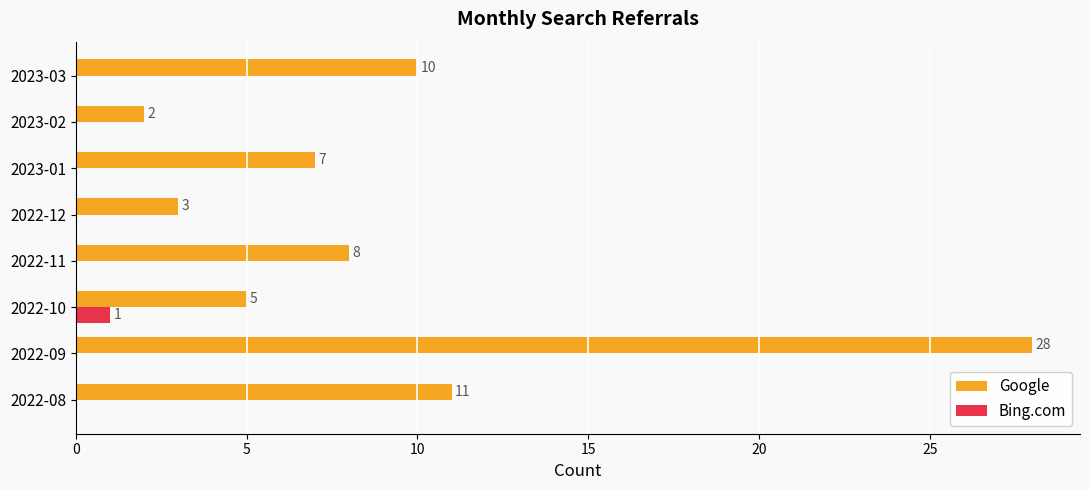

True or false: Bing.com has a value of 0 at 2022-09.

True